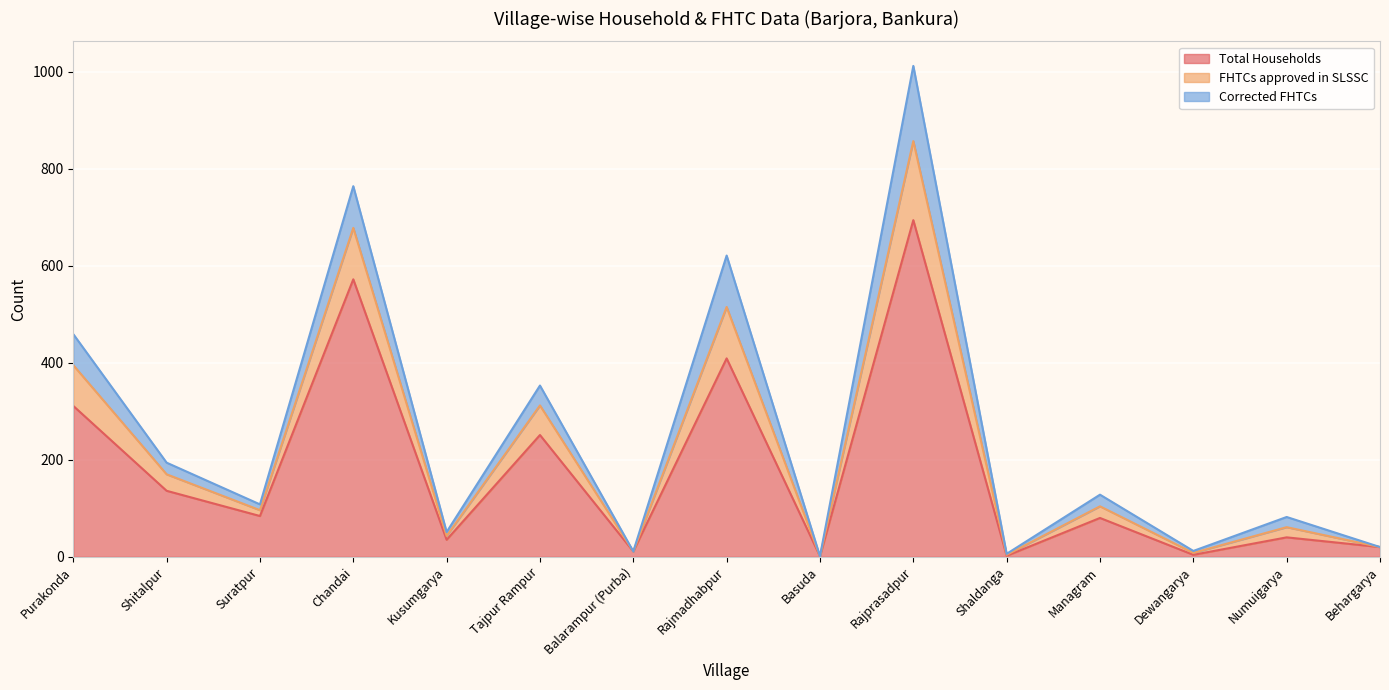

At which category does Total Households reach its first local valley?

Suratpur